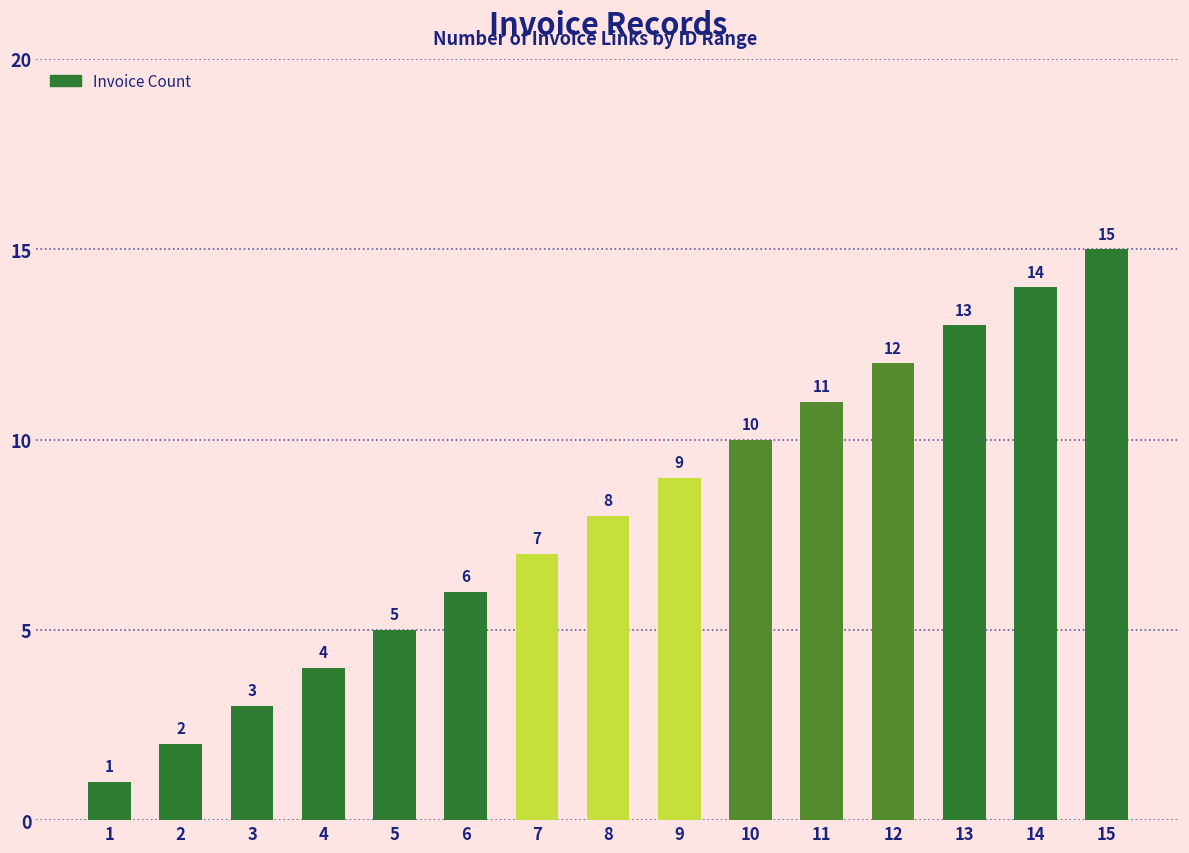

True or false: the data shows 14 at 14.

True